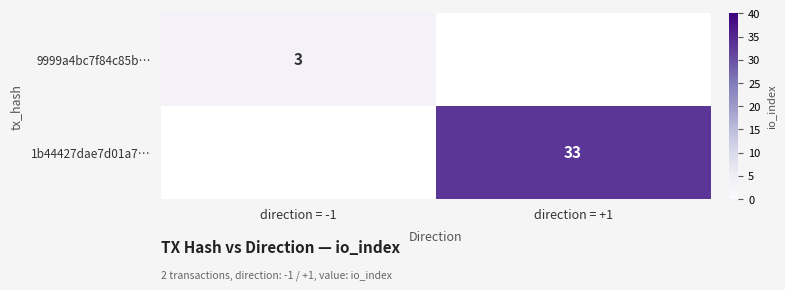

Is it true that 1b44427dae7d01a7… equals 49 at direction = +1?

False